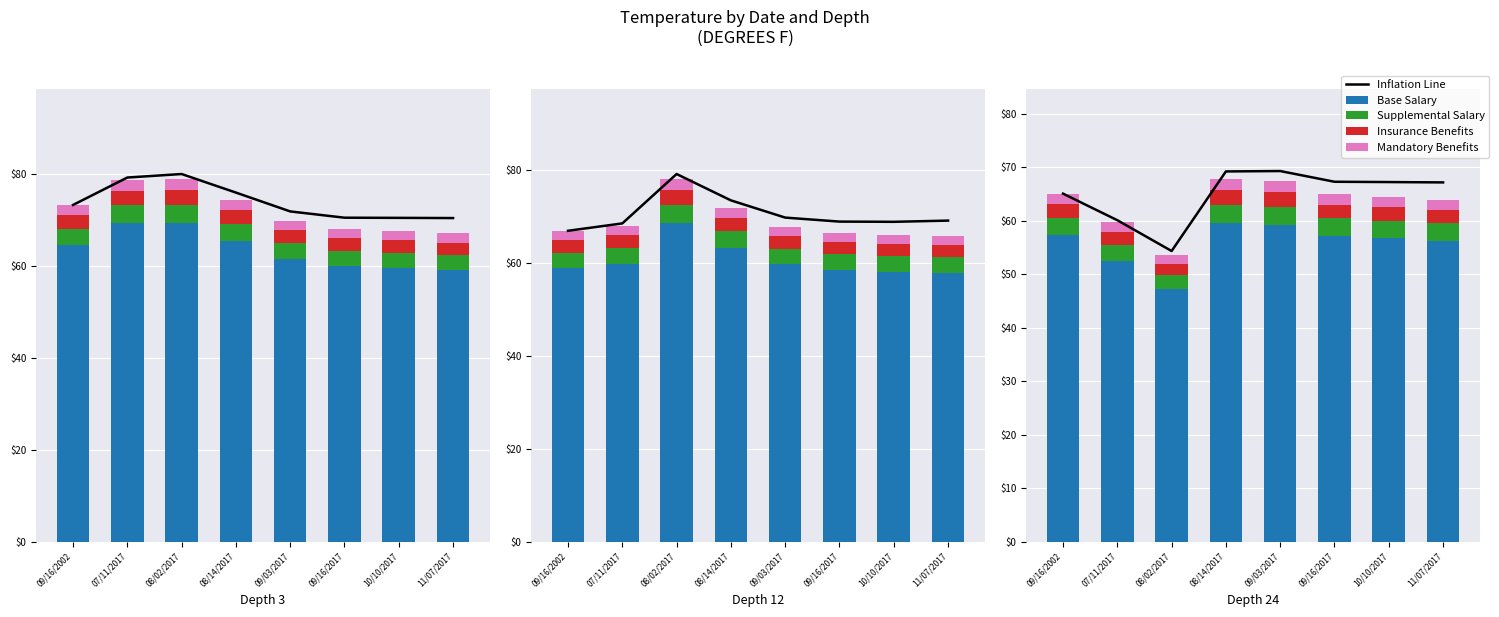

At 09/16/2002, list the series in order from largest to smallest.

Inflation Line, Base Salary, Supplemental Salary, Insurance Benefits, Mandatory Benefits